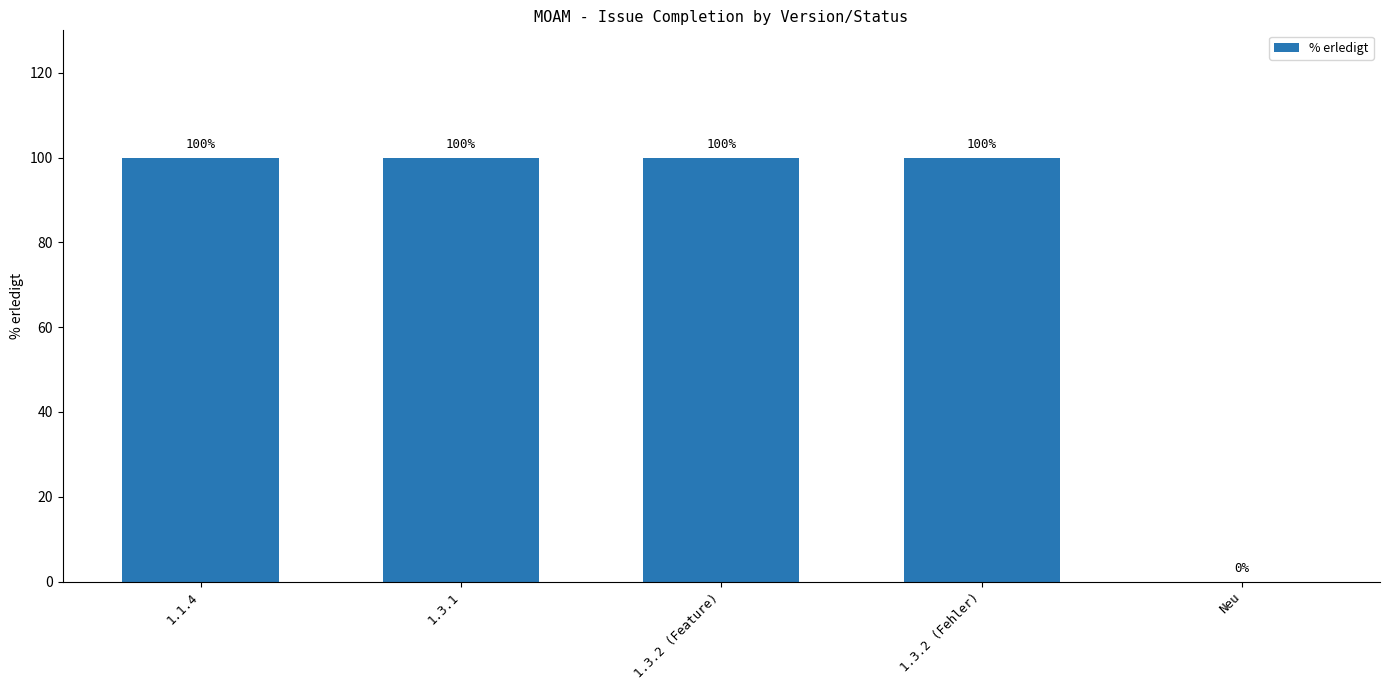

Reading right to left, extract all data points from this chart.

0	100	100	100	100